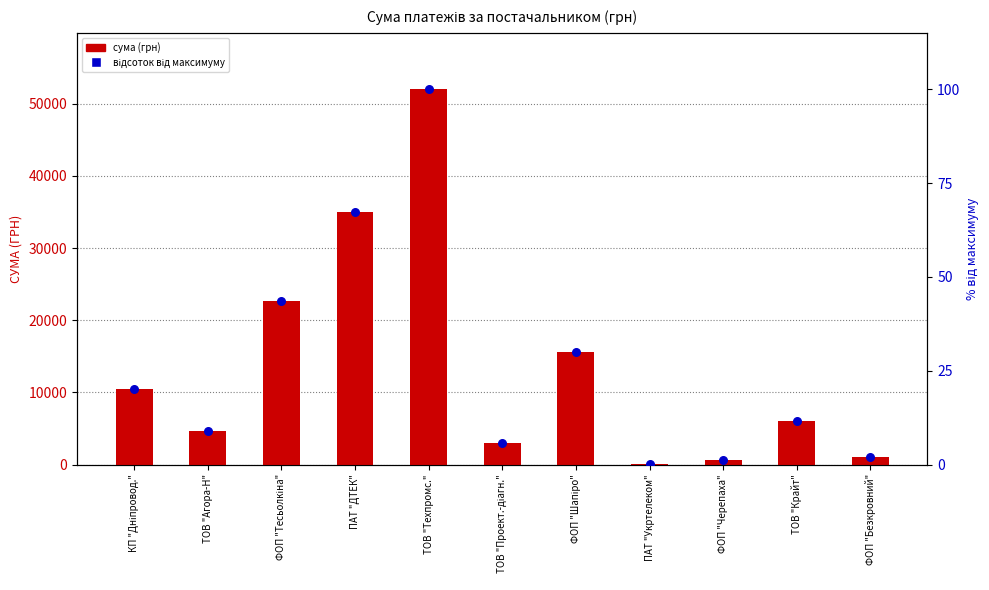

Which series has the largest total across all categories?

сума (грн)